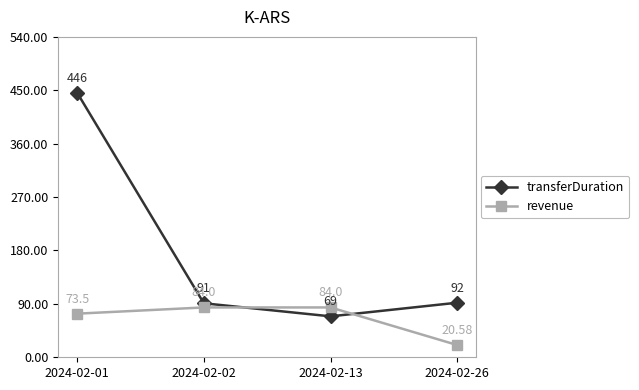

Which category has the lowest value in the revenue series?

2024-02-26